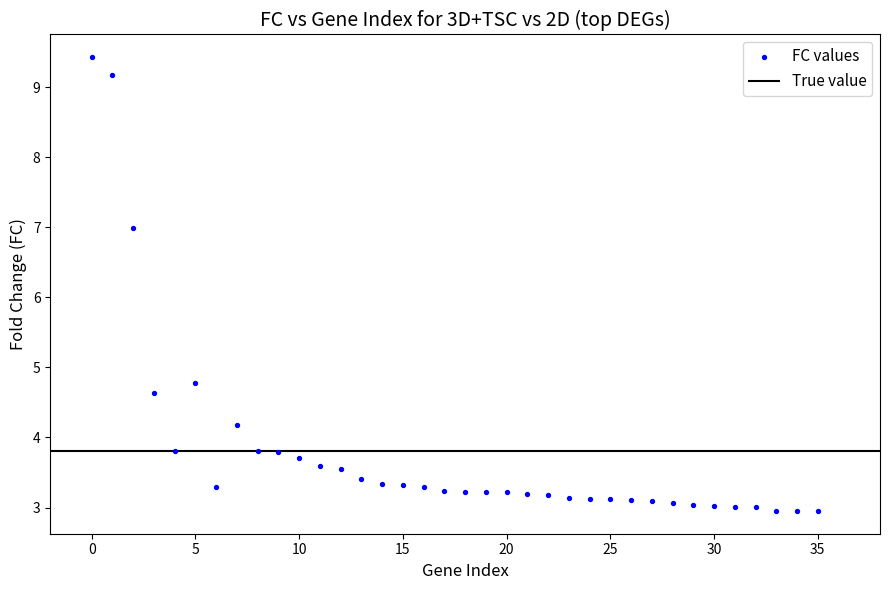

What Y value in the scatter plot is closest to 6?

7.0